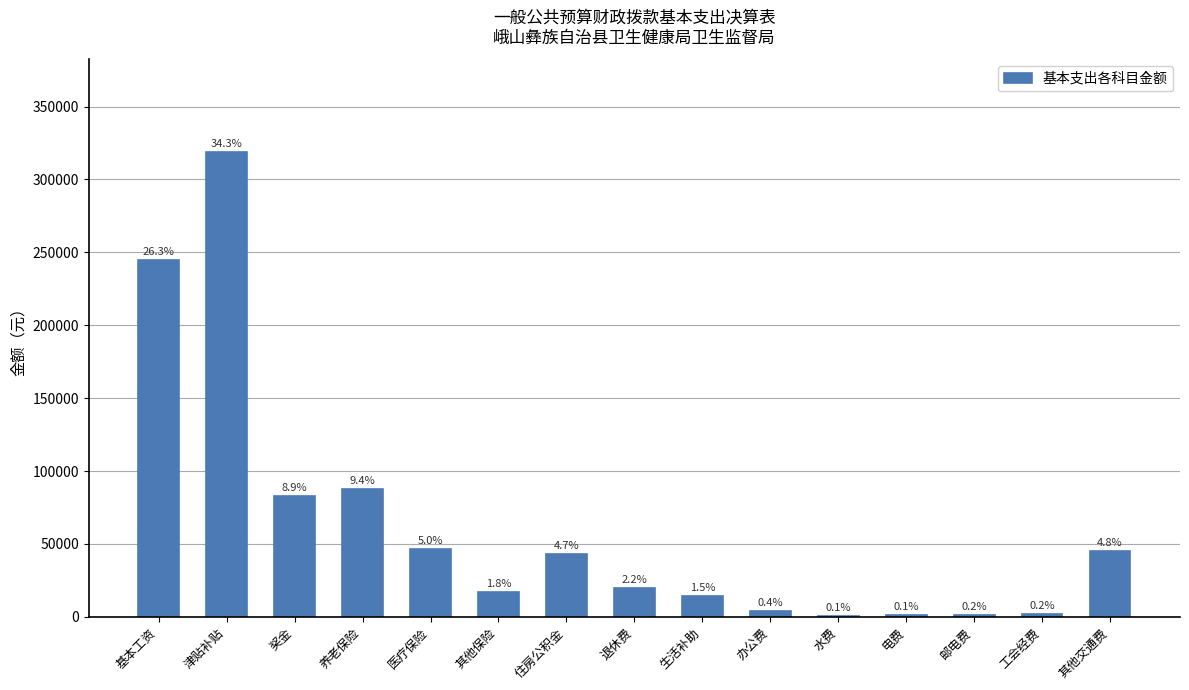

Are the bars horizontal?

No